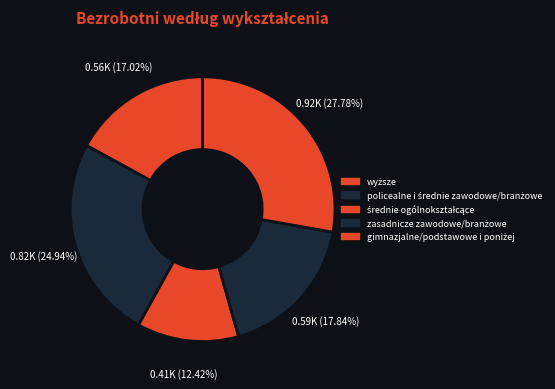

What percentage is the wyższe slice, to the nearest percent?

17%